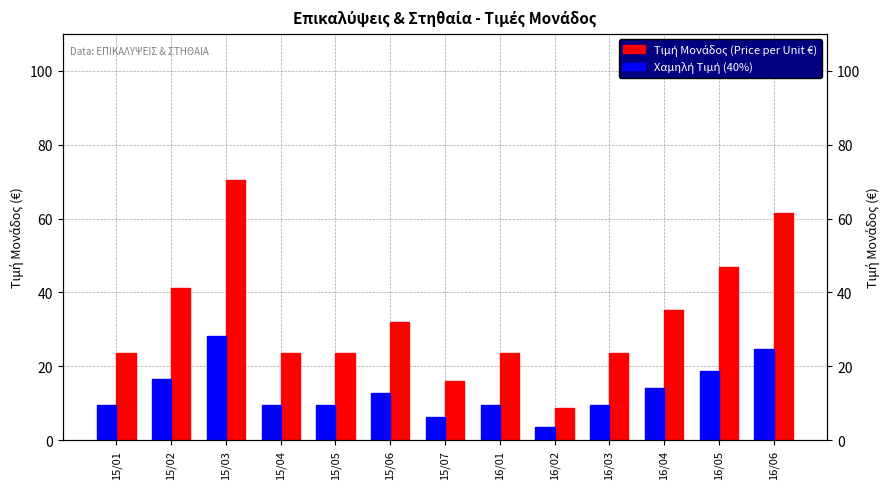

At which category is the sum across all series the highest?

15/03